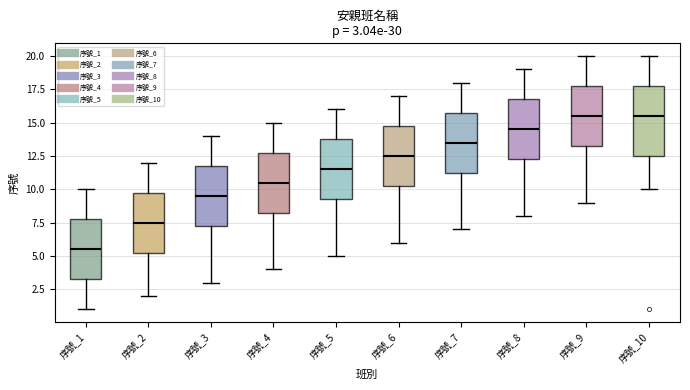

Which box's median line is the lowest?

序號_1